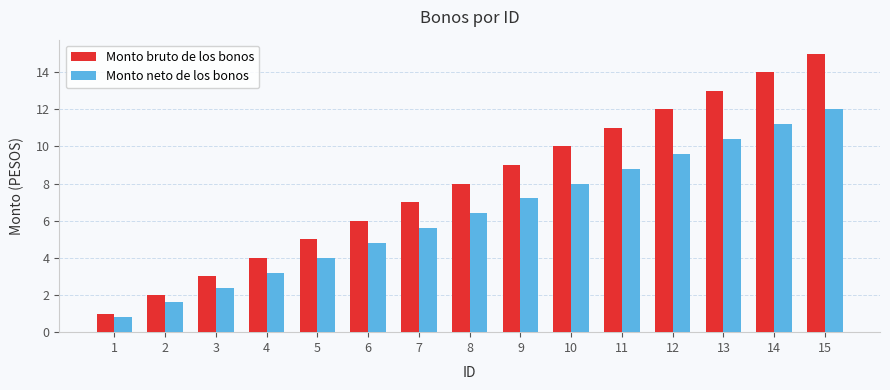

What is the spread (max minus min) of values at 1?

0.2